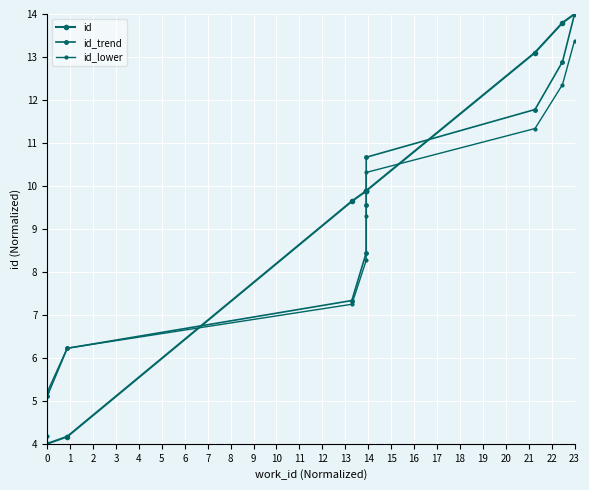

Reading right to left, extract all data points from this chart.

id: 14.0	13.8	13.1	9.9	9.9	9.9	9.6	4.2	4.0	4.0
id_trend: 14.0	12.9	11.8	10.7	9.6	8.4	7.3	6.2	5.1	4.0
id_lower: 13.4	12.4	11.3	10.3	9.3	8.3	7.2	6.2	5.2	4.2